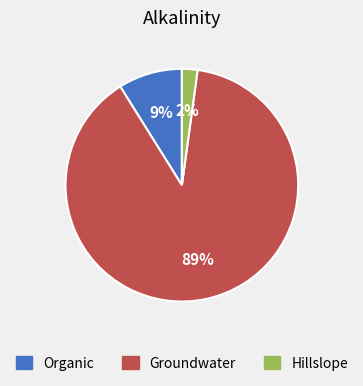

To the nearest percent, what is the average slice percentage?

33%